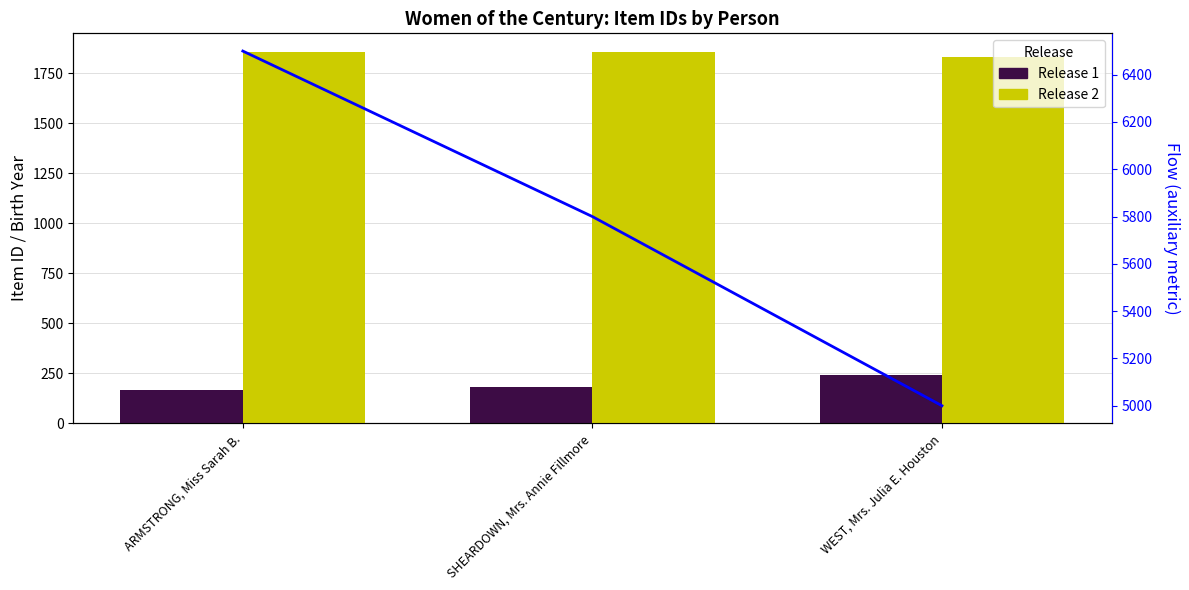

Is the value of Release 2 at ARMSTRONG, Miss Sarah B. greater than the value of Flow Line at ARMSTRONG, Miss Sarah B.?

No